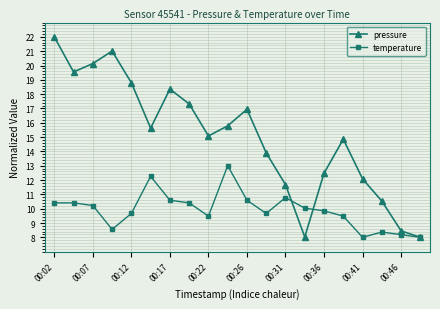

At how many categories does at least one series exceed 16?

8